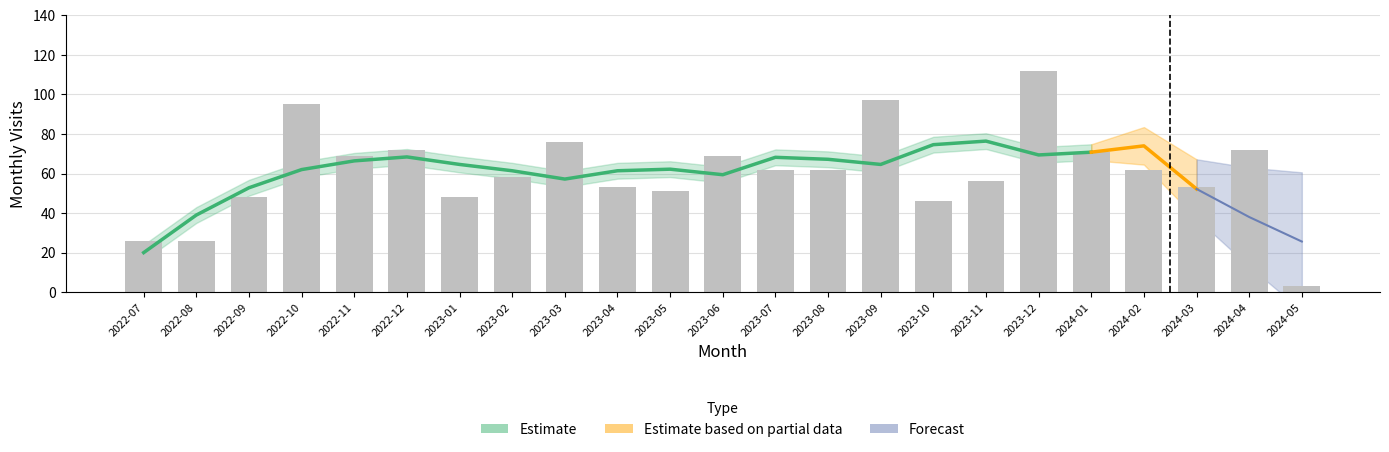

Between 2023-04 and 2023-03, which is larger?

2023-03